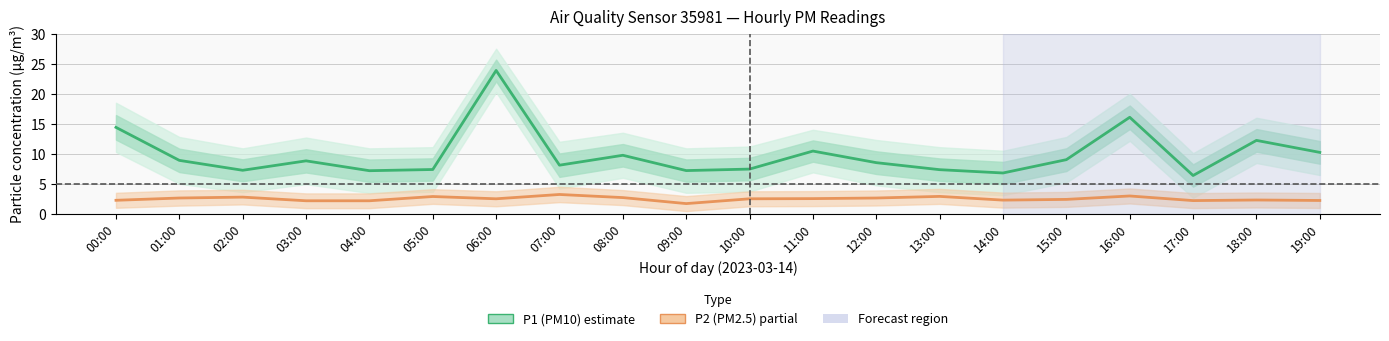

What is the sum of the P2 (PM2.5) values at 16:00 and 08:00?

5.7